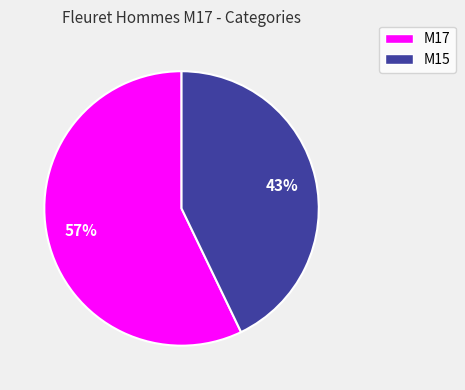

What percentage is the M15 slice, to the nearest percent?

43%